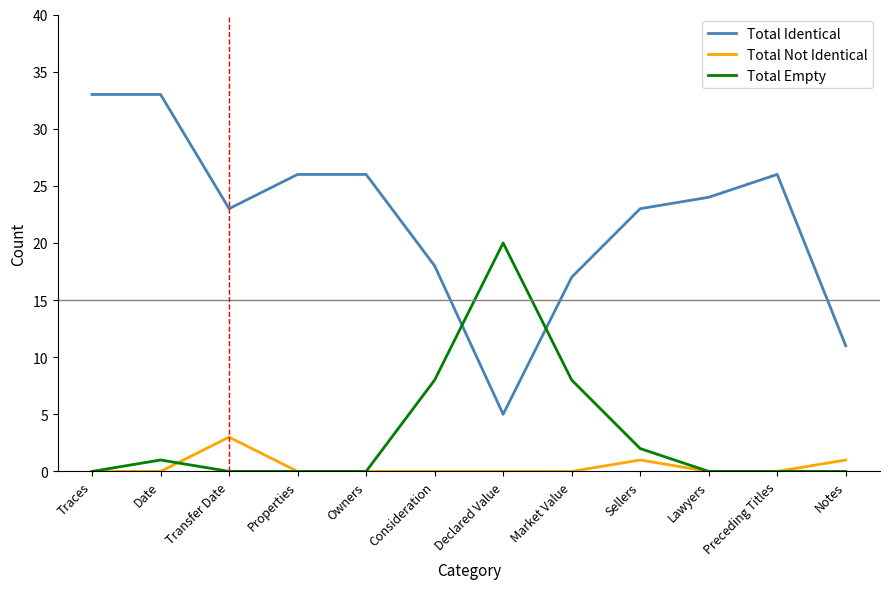

True or false: Total Not Identical and Total Identical intersect in this chart.

False